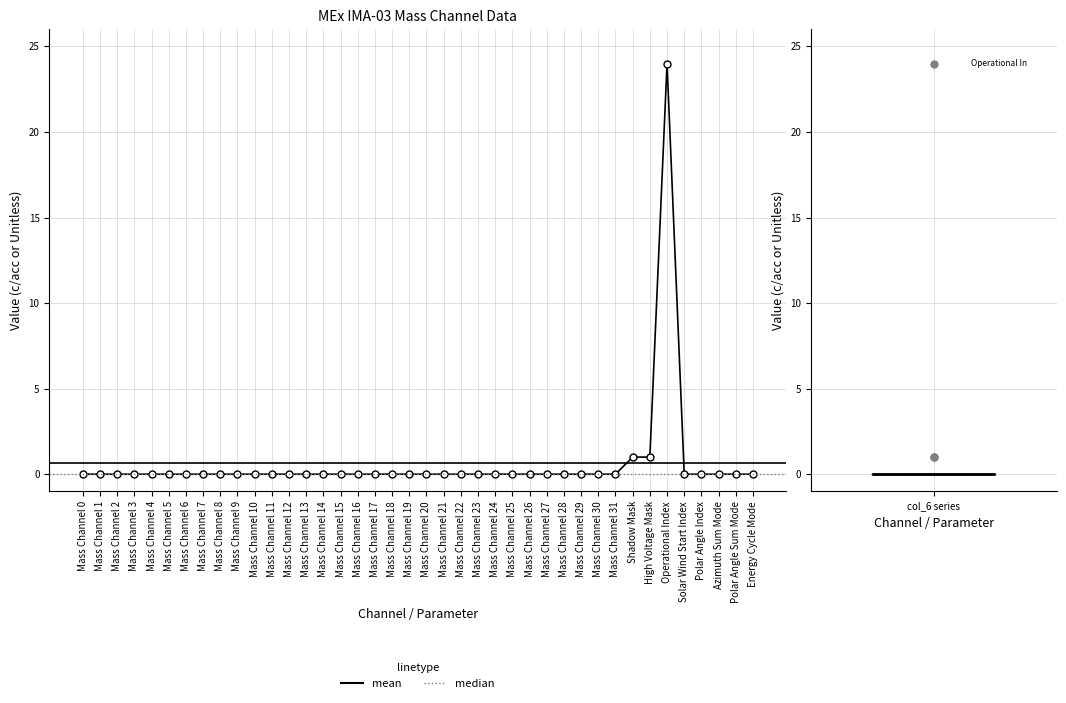

How many series are shown in this chart?

3